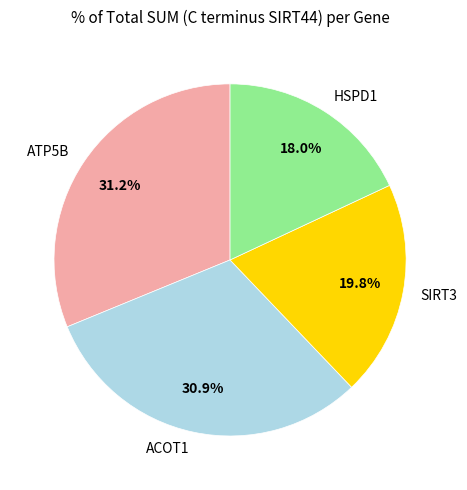

Which category has the smallest portion of the pie?

HSPD1